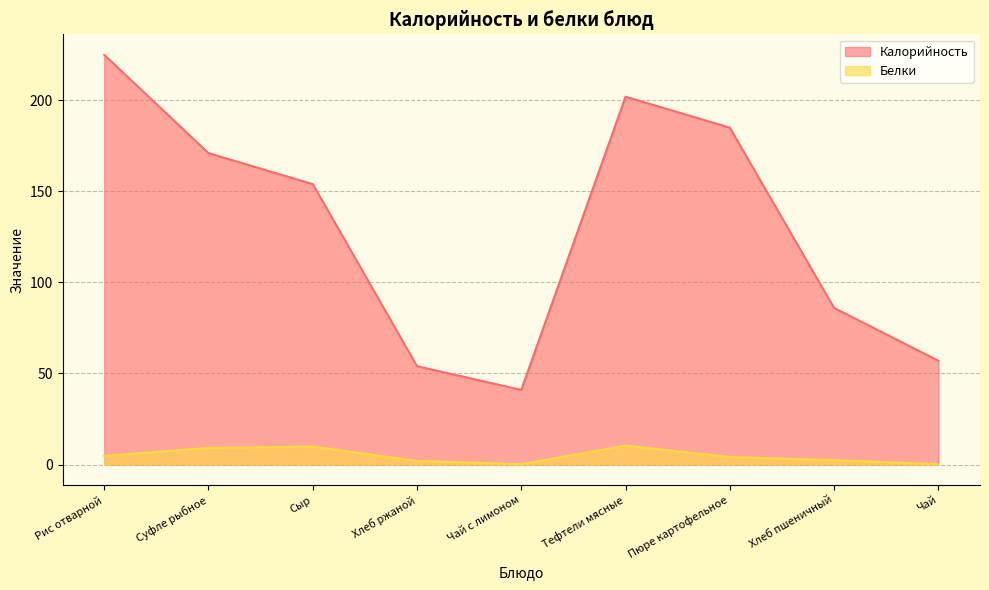

List the labels in order of Калорийность value, smallest first.

Чай с лимоном, Хлеб ржаной, Чай, Хлеб пшеничный, Сыр, Суфле рыбное, Пюре картофельное, Тефтели мясные, Рис отварной